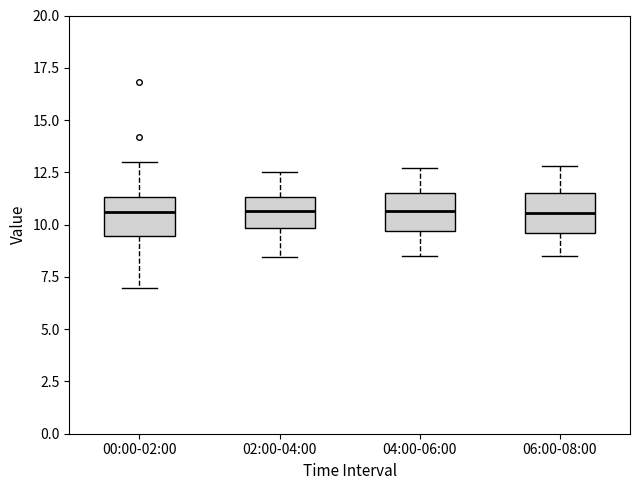

Reading left to right, read every box against the y-axis: the position of its median line, the range the box covers, and the ends of its whiskers. The values are not printed on the chart, so give them approximately, as read against the axis.

00:00-02:00: median 10.5, box 9.5 to 11.5, whiskers 7.0 to 13.0
02:00-04:00: median 10.5, box 10.0 to 11.5, whiskers 8.5 to 12.5
04:00-06:00: median 10.5, box 9.5 to 11.5, whiskers 8.5 to 12.5
06:00-08:00: median 10.5, box 9.5 to 11.5, whiskers 8.5 to 13.0